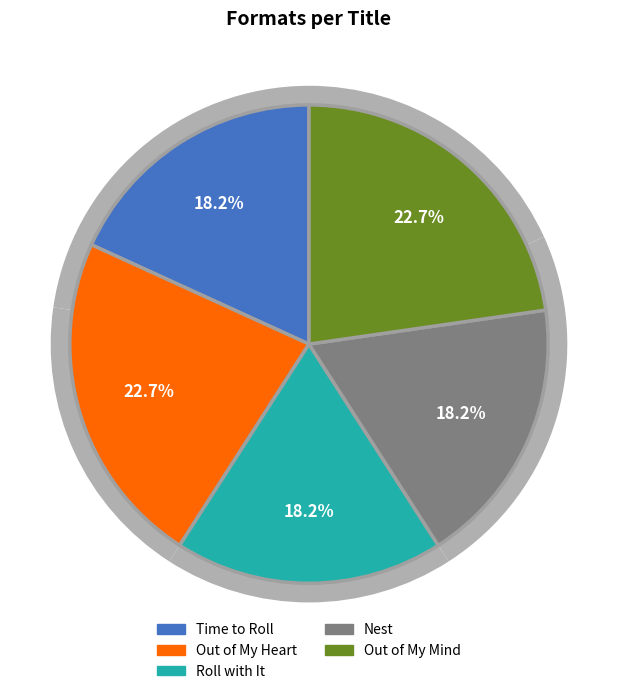

Which category has the smallest portion of the pie?

Time to Roll